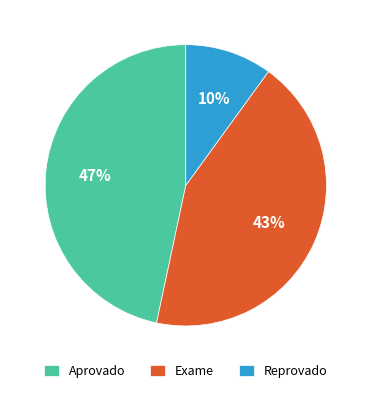

Approximately how many times larger is the value at Exame compared to Reprovado?

4.3